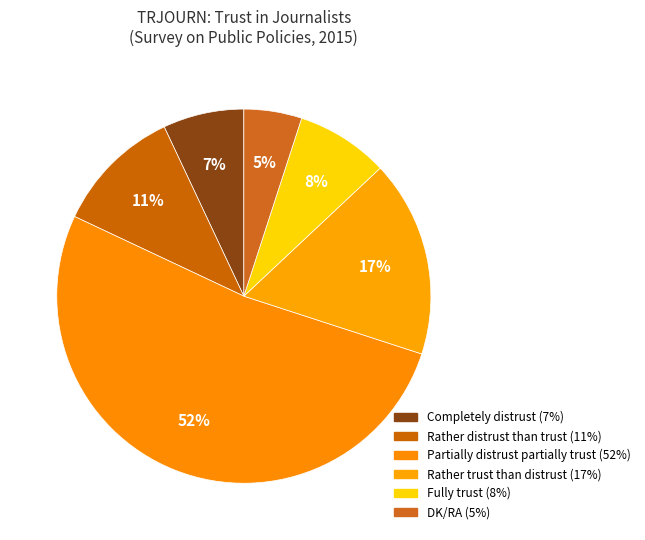

How many segments does this pie chart have?

6